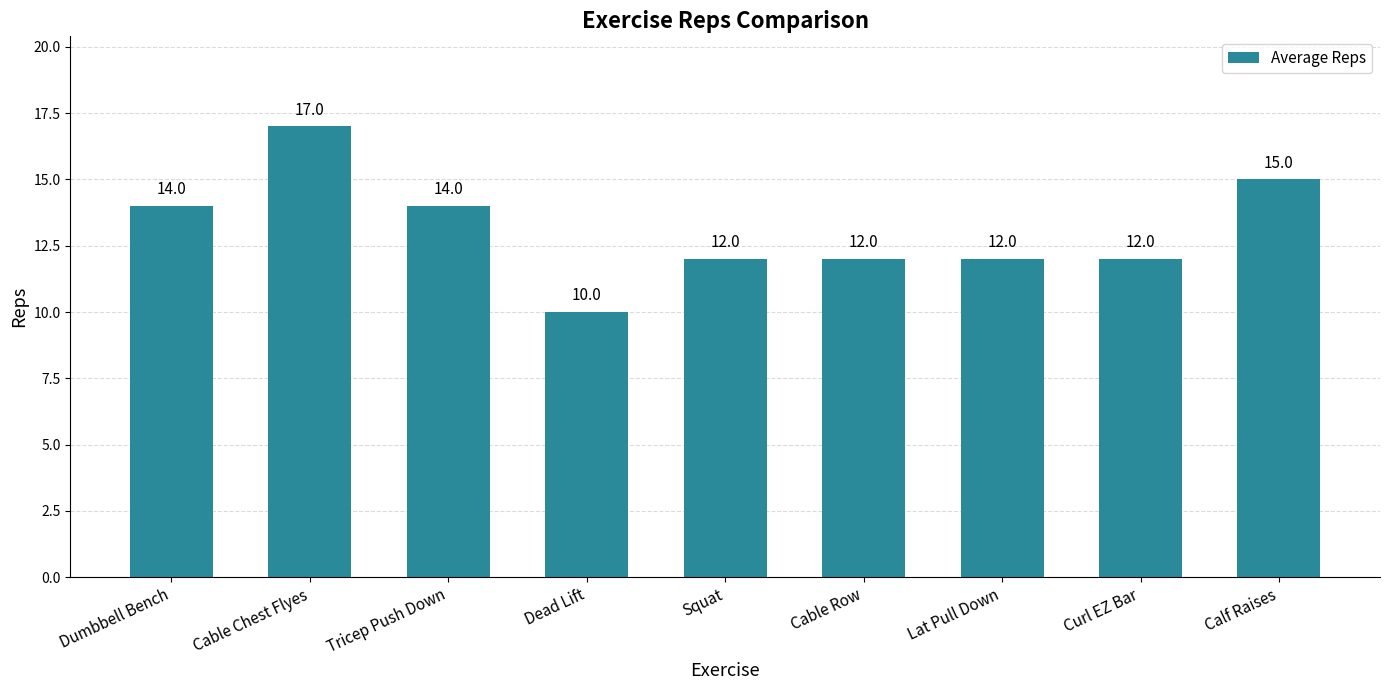

How many data points does each series have?

9